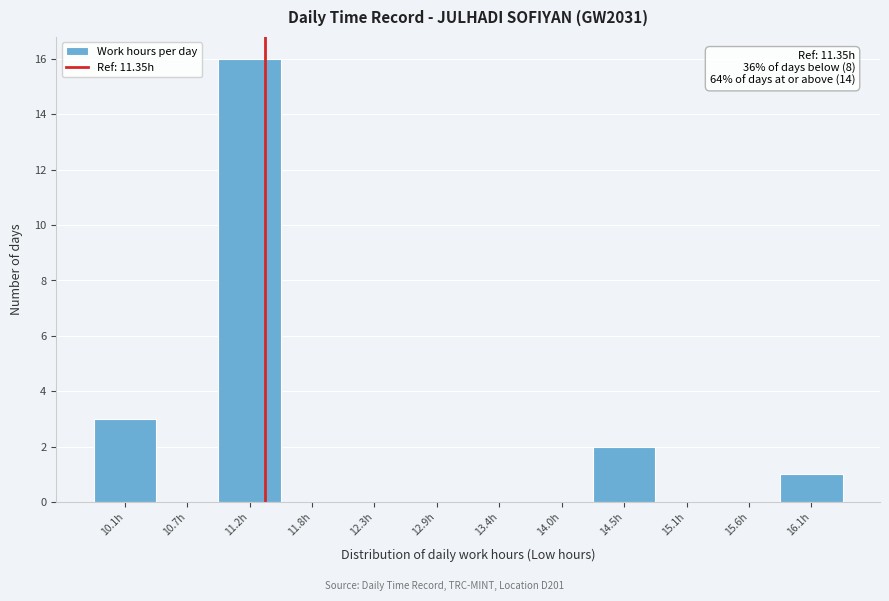

Over which range of the x-axis is the bar tallest?

10.9 to 11.5